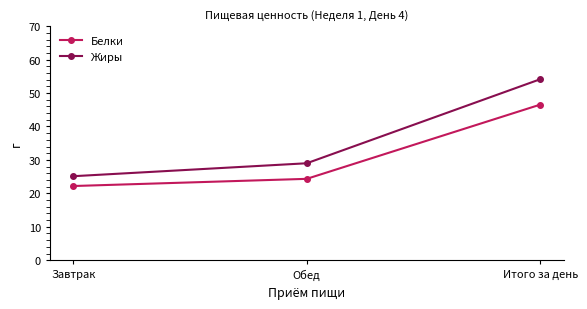

What is the difference between the Жиры values at Завтрак and Обед?

3.9